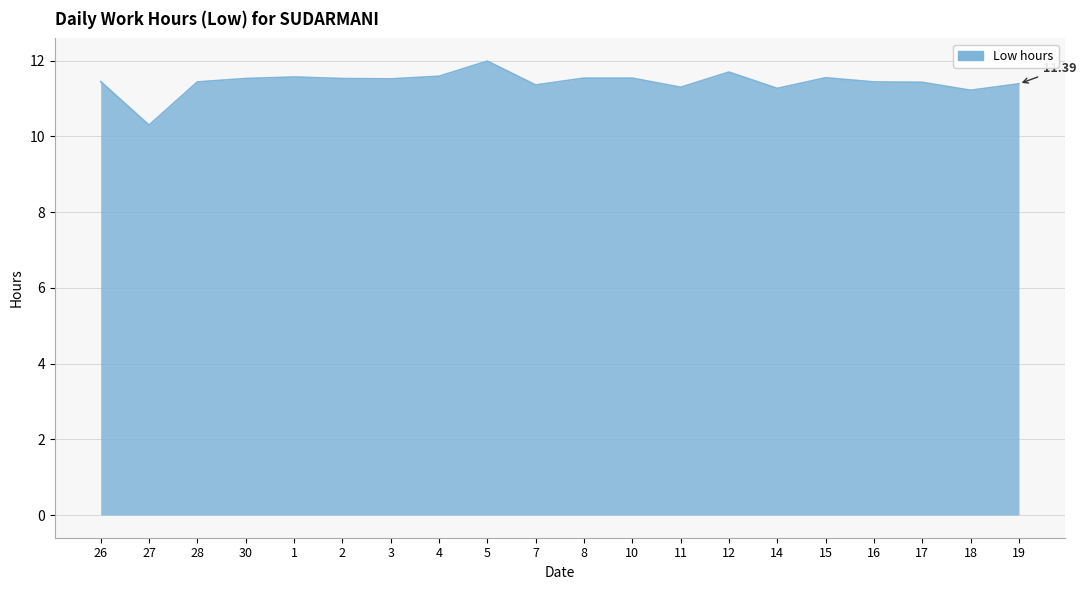

What is the minimum value shown in the chart?

10.3